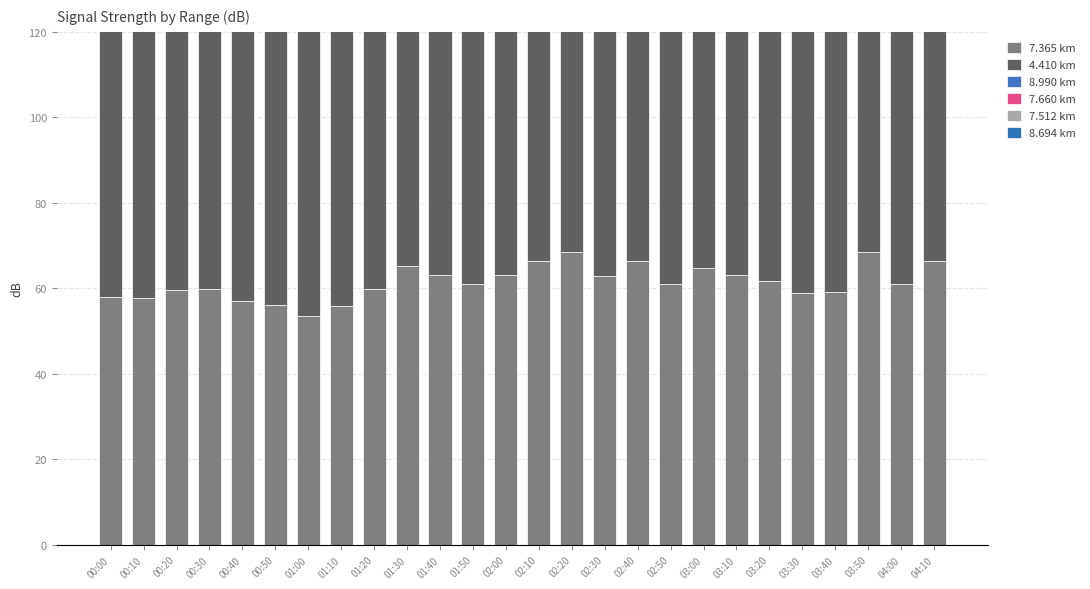

What is the minimum value for 7.512 km?

52.1